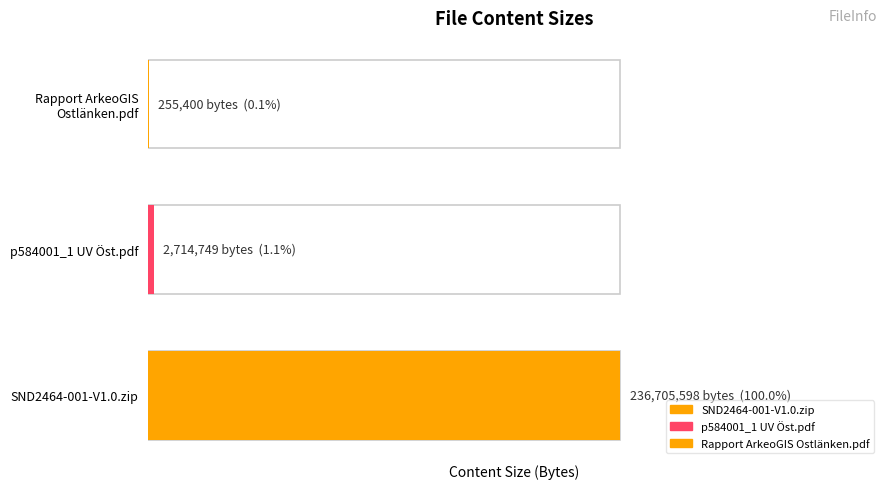

Reading left to right, extract all data points from this chart.

SND2464-001-V1.0.zip=236705598	p584001_1 UV Öst.pdf=2714749	Rapport ArkeoGIS Ostlänken.pdf=255400